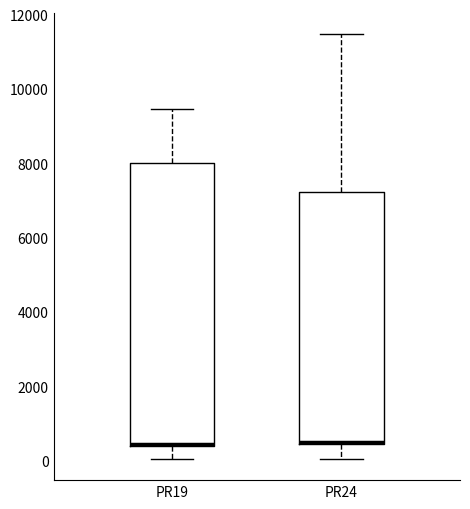

Where is the upper edge of the box for PR19 on the y-axis? The values are not printed on the chart, so give them approximately, as read against the axis.

8000